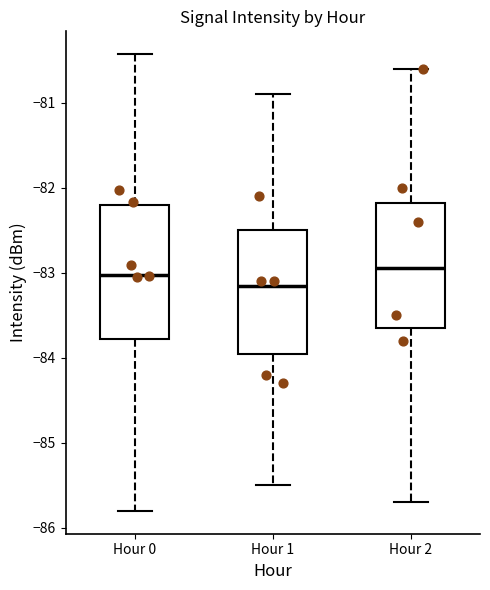

Reading left to right, read every box against the y-axis: the position of its median line, the range the box covers, and the ends of its whiskers. The values are not printed on the chart, so give them approximately, as read against the axis.

Hour 0: median -83.0, box -83.8 to -82.2, whiskers -85.8 to -80.4
Hour 1: median -83.1, box -83.9 to -82.5, whiskers -85.5 to -80.9
Hour 2: median -82.9, box -83.6 to -82.2, whiskers -85.7 to -80.6